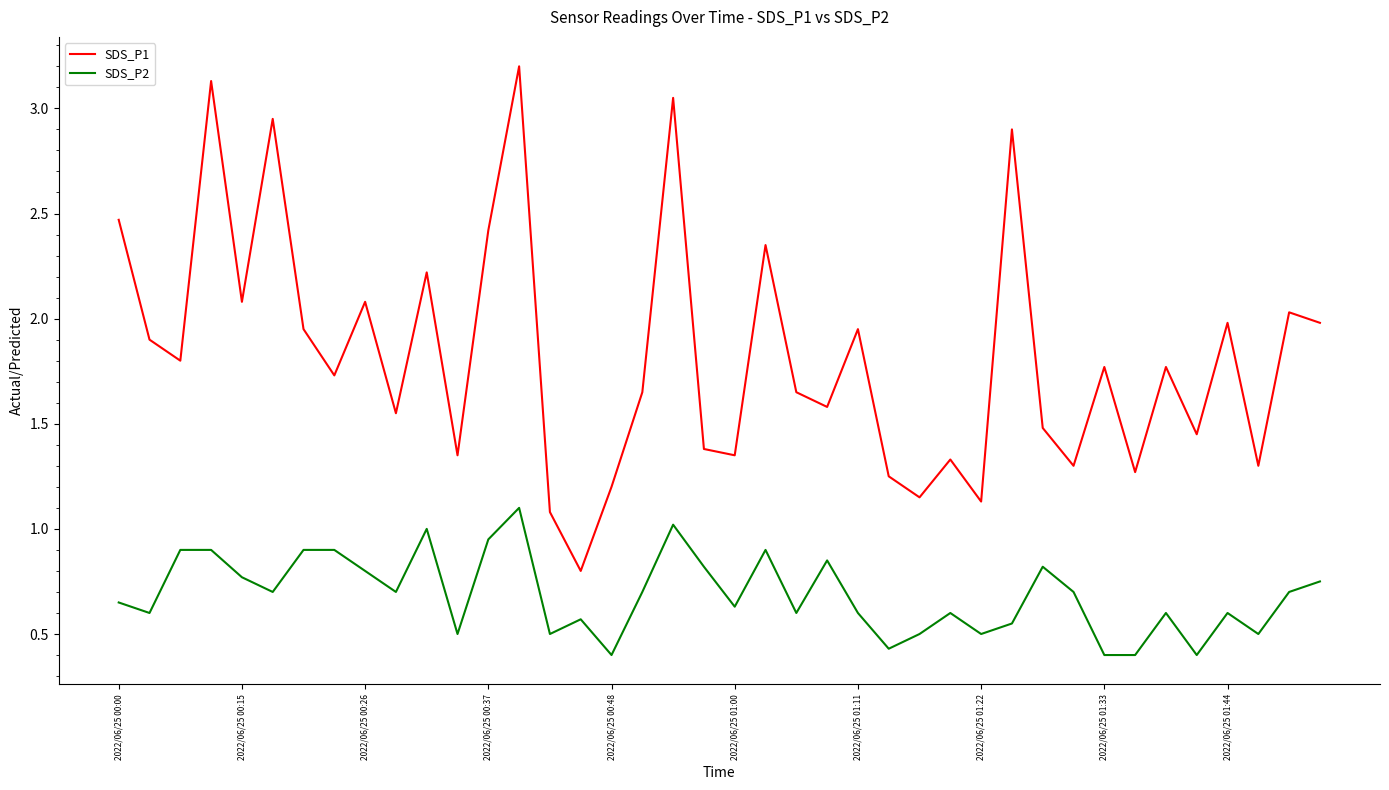

What is the average value of the SDS_P1 series?

1.8